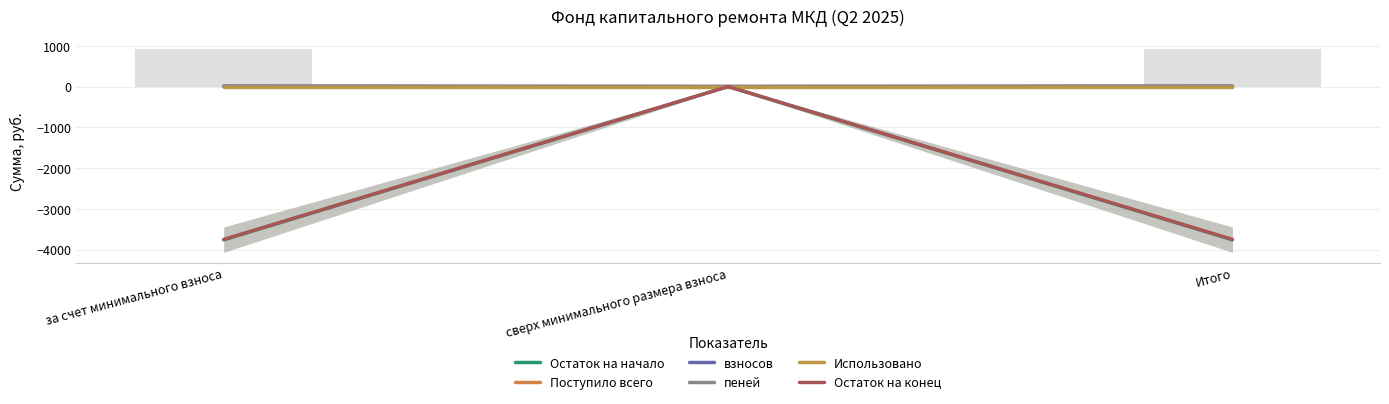

What is the average value of the взносов series?

5.1